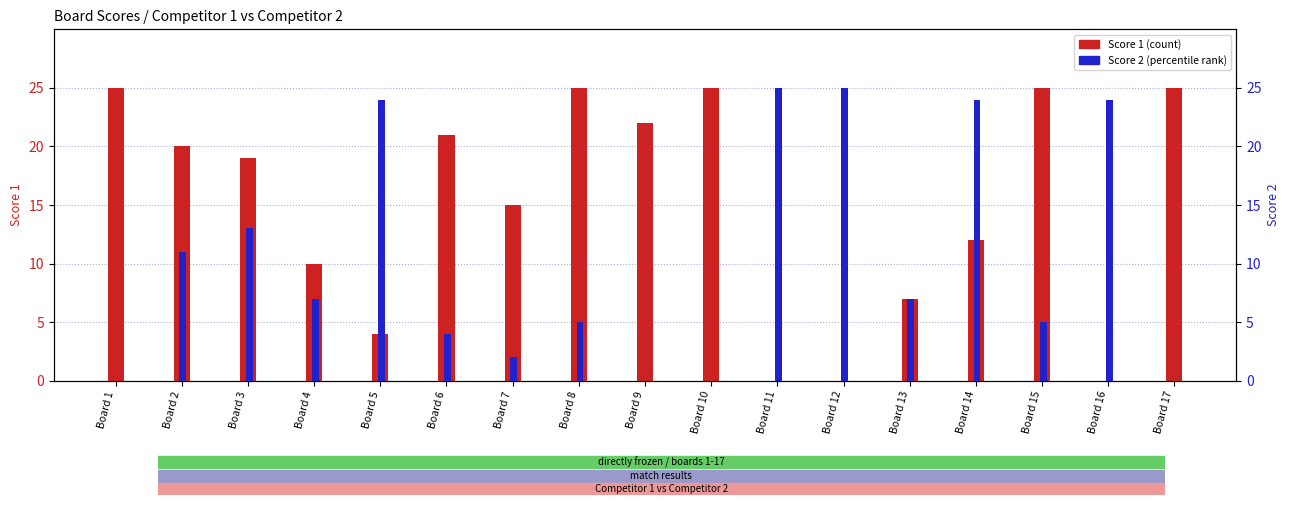

How many data points in Score 2 are above 7?

7